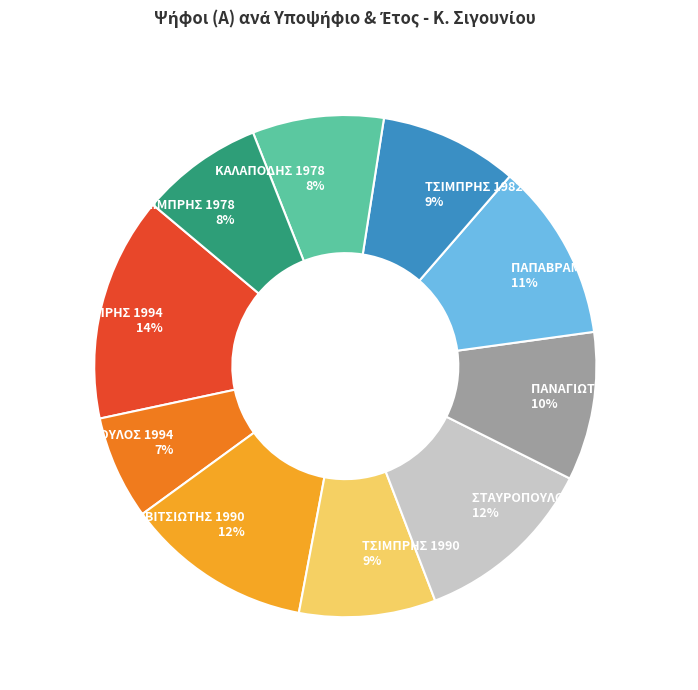

To the nearest percent, what is the difference between the ΠΑΝΑΓΙΩΤΟΠΟΥΛΟΣ 1986 and ΒΑΡΒΙΤΣΙΩΤΗΣ 1990 slice percentages?

2%